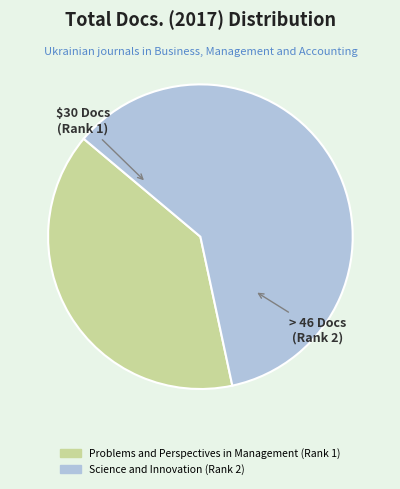

How many segments does this pie chart have?

2